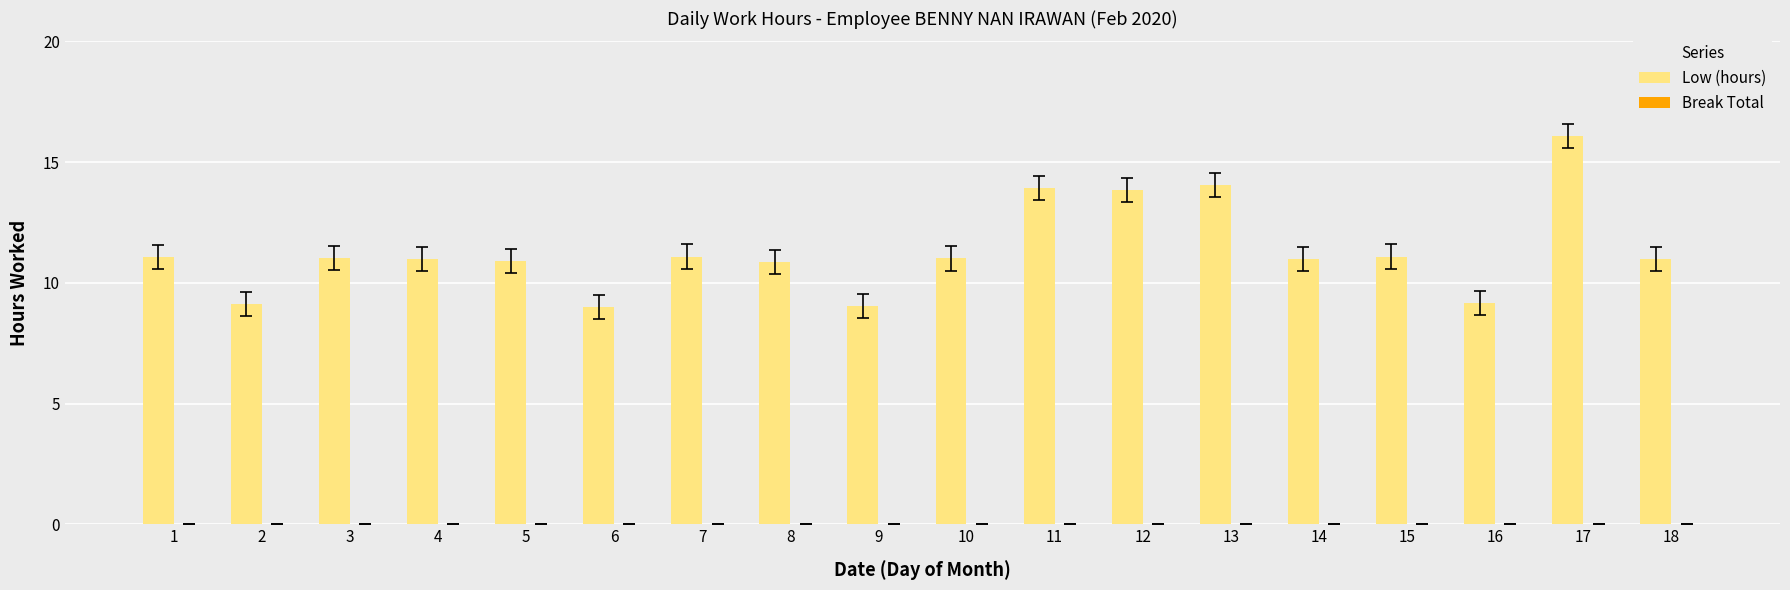

True or false: the data shows 3.3 at 7.

False